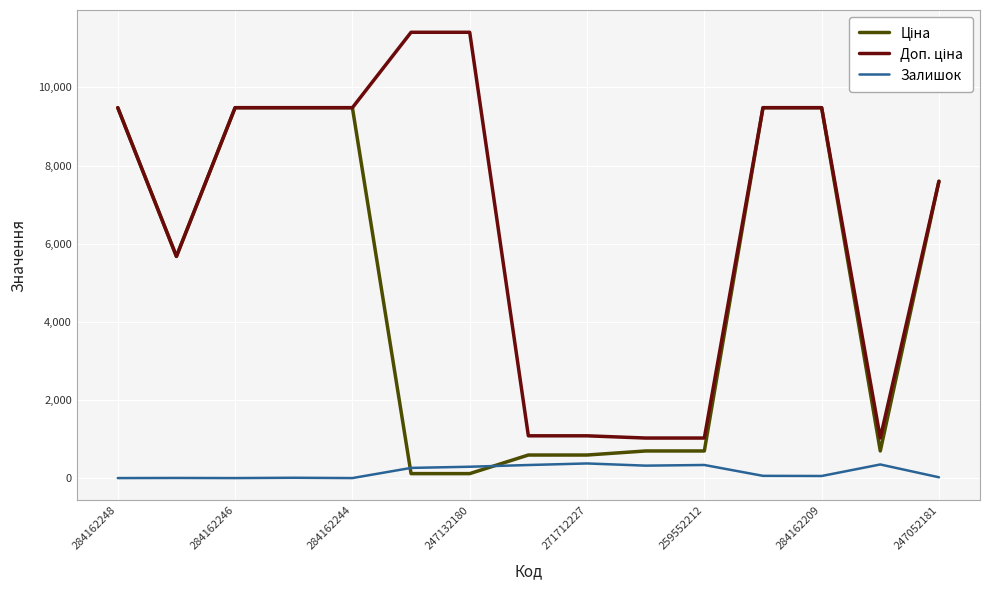

What is the highest value of the Залишок series?

374.0